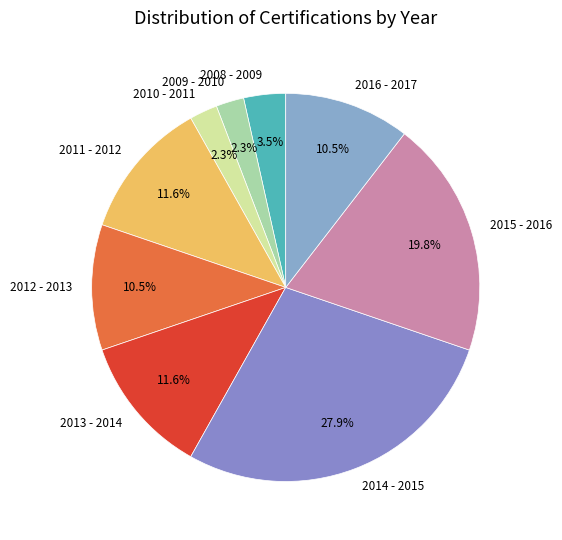

The 2015 - 2016 slice represents 20% of the pie. True or false?

True